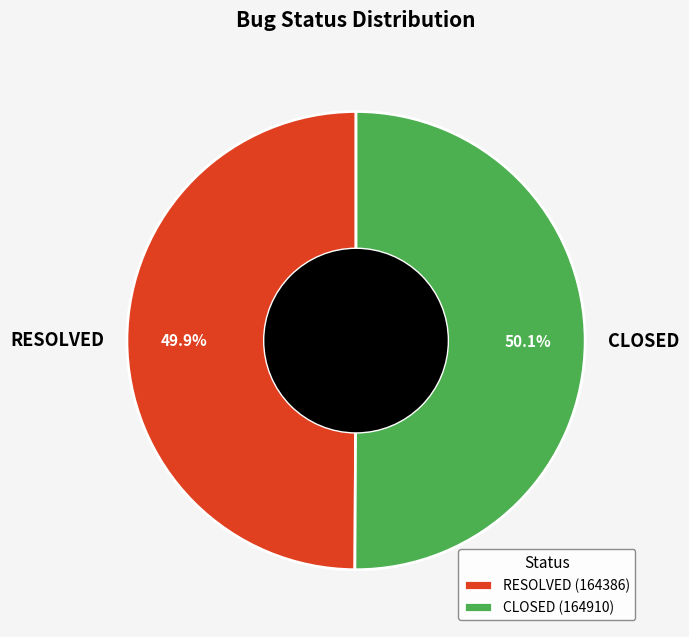

Approximately how many times larger is the value at RESOLVED compared to CLOSED?

1.0